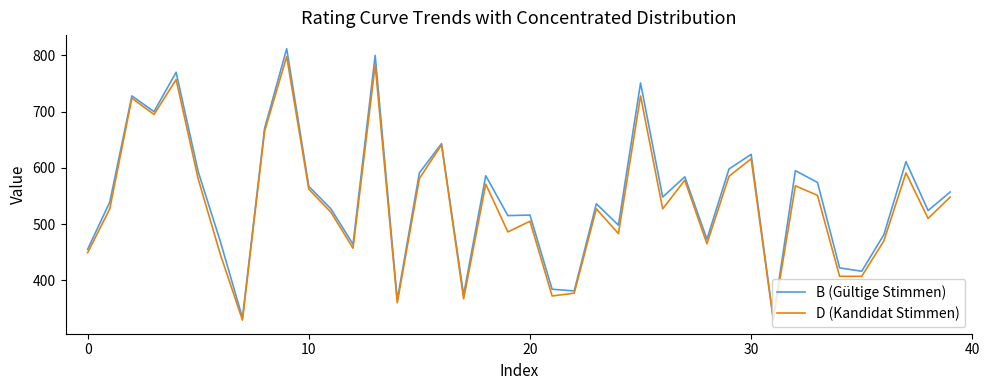

Which series has the widest spread of values?

B (Gültige Stimmen)